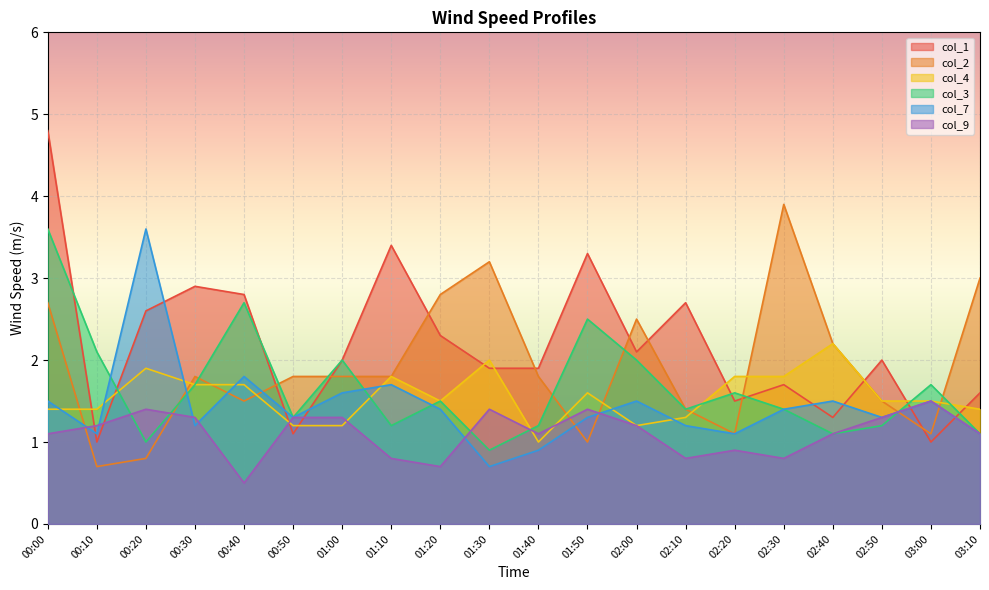

Reading left to right, extract all data points from this chart.

col_1: 00:00=4.8	00:10=1.0	00:20=2.6	00:30=2.9	00:40=2.8	00:50=1.1	01:00=2.0	01:10=3.4	01:20=2.3	01:30=1.9	01:40=1.9	01:50=3.3	02:00=2.1	02:10=2.7	02:20=1.5	02:30=1.7	02:40=1.3	02:50=2.0	03:00=1.0	03:10=1.6
col_2: 00:00=2.7	00:10=0.7	00:20=0.8	00:30=1.8	00:40=1.5	00:50=1.8	01:00=1.8	01:10=1.8	01:20=2.8	01:30=3.2	01:40=1.8	01:50=1.0	02:00=2.5	02:10=1.4	02:20=1.1	02:30=3.9	02:40=2.2	02:50=1.5	03:00=1.1	03:10=3.0
col_4: 00:00=1.4	00:10=1.4	00:20=1.9	00:30=1.7	00:40=1.7	00:50=1.2	01:00=1.2	01:10=1.8	01:20=1.5	01:30=2.0	01:40=1.0	01:50=1.6	02:00=1.2	02:10=1.3	02:20=1.8	02:30=1.8	02:40=2.2	02:50=1.5	03:00=1.5	03:10=1.4
col_3: 00:00=3.6	00:10=2.1	00:20=1.0	00:30=1.7	00:40=2.7	00:50=1.3	01:00=2.0	01:10=1.2	01:20=1.5	01:30=0.9	01:40=1.2	01:50=2.5	02:00=2.0	02:10=1.4	02:20=1.6	02:30=1.4	02:40=1.1	02:50=1.2	03:00=1.7	03:10=1.1
col_7: 00:00=1.5	00:10=1.1	00:20=3.6	00:30=1.2	00:40=1.8	00:50=1.3	01:00=1.6	01:10=1.7	01:20=1.4	01:30=0.7	01:40=0.9	01:50=1.3	02:00=1.5	02:10=1.2	02:20=1.1	02:30=1.4	02:40=1.5	02:50=1.3	03:00=1.5	03:10=1.1
col_9: 00:00=1.1	00:10=1.2	00:20=1.4	00:30=1.3	00:40=0.5	00:50=1.3	01:00=1.3	01:10=0.8	01:20=0.7	01:30=1.4	01:40=1.1	01:50=1.4	02:00=1.2	02:10=0.8	02:20=0.9	02:30=0.8	02:40=1.1	02:50=1.3	03:00=1.5	03:10=1.1